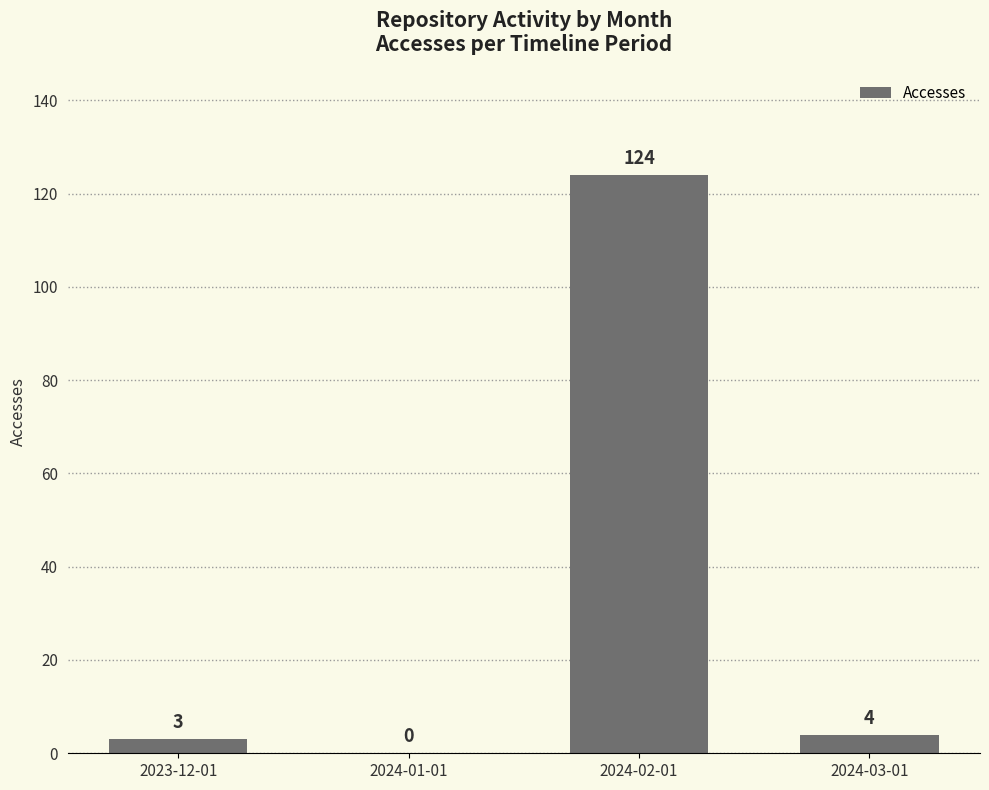

Reading left to right, what are all the values shown in this chart?

2023-12-01=3	2024-01-01=0	2024-02-01=124	2024-03-01=4